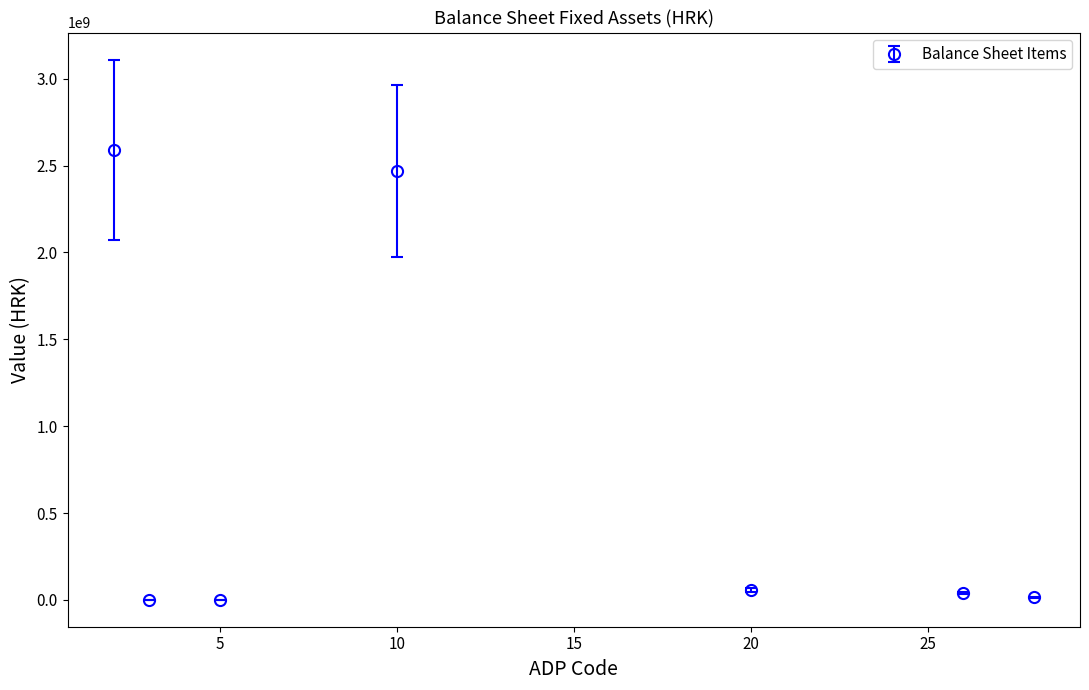

True or false: the data has more than 0 interior local peaks.

True